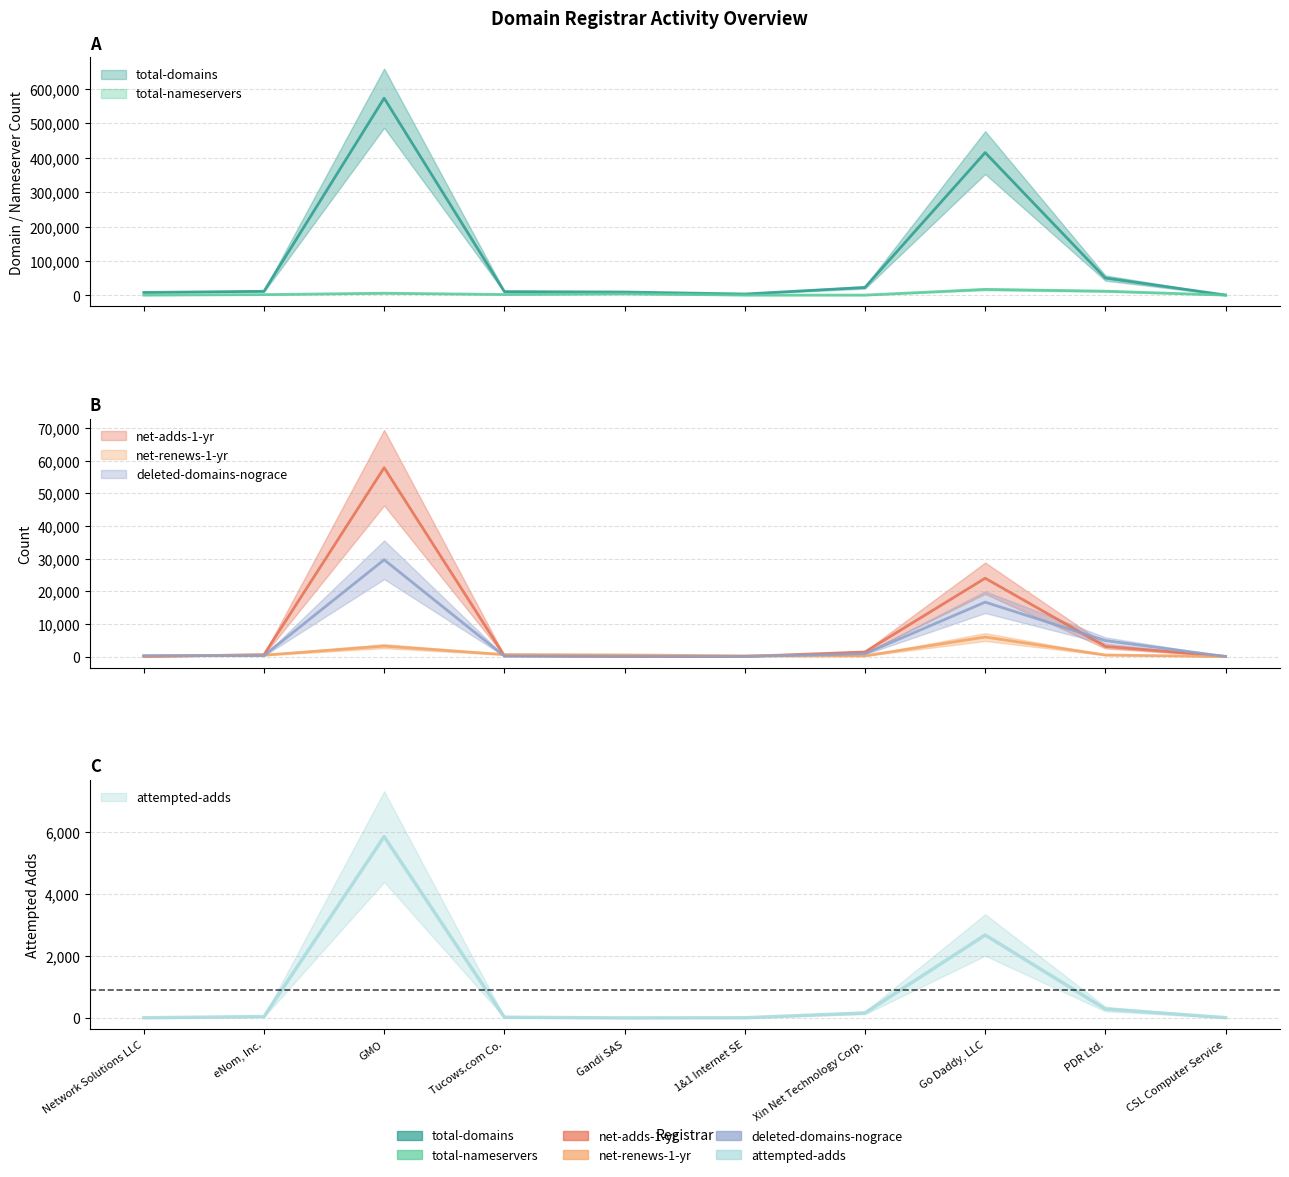

Which has a higher value, eNom, Inc. or Xin Net Technology Corp.?

Xin Net Technology Corp.